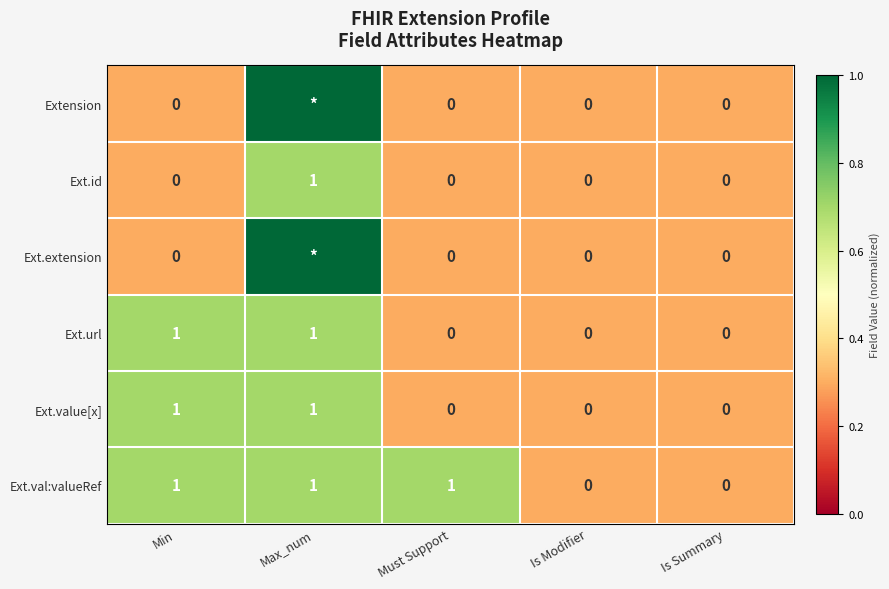

The Ext.id series shows 0 at Must Support. True or false?

True